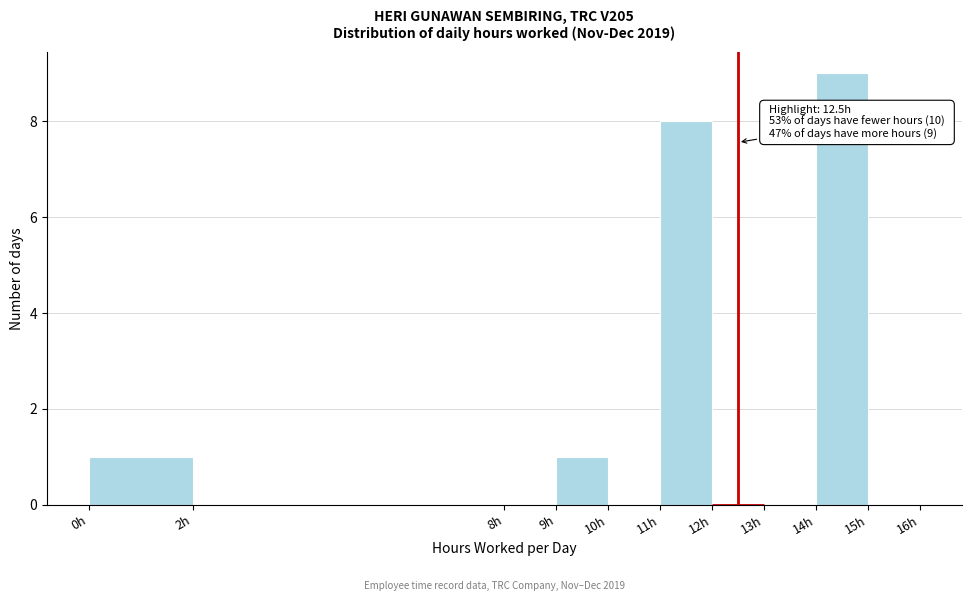

Which range on the x-axis has the tallest bar?

14 to 15